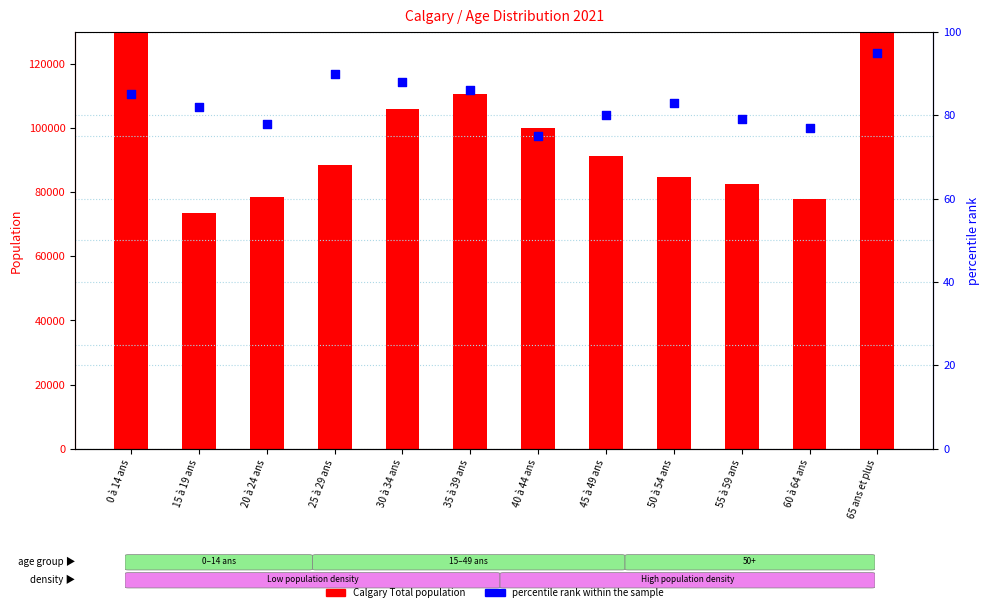

Which series has the largest Y range (max minus min)?

Calgary Total